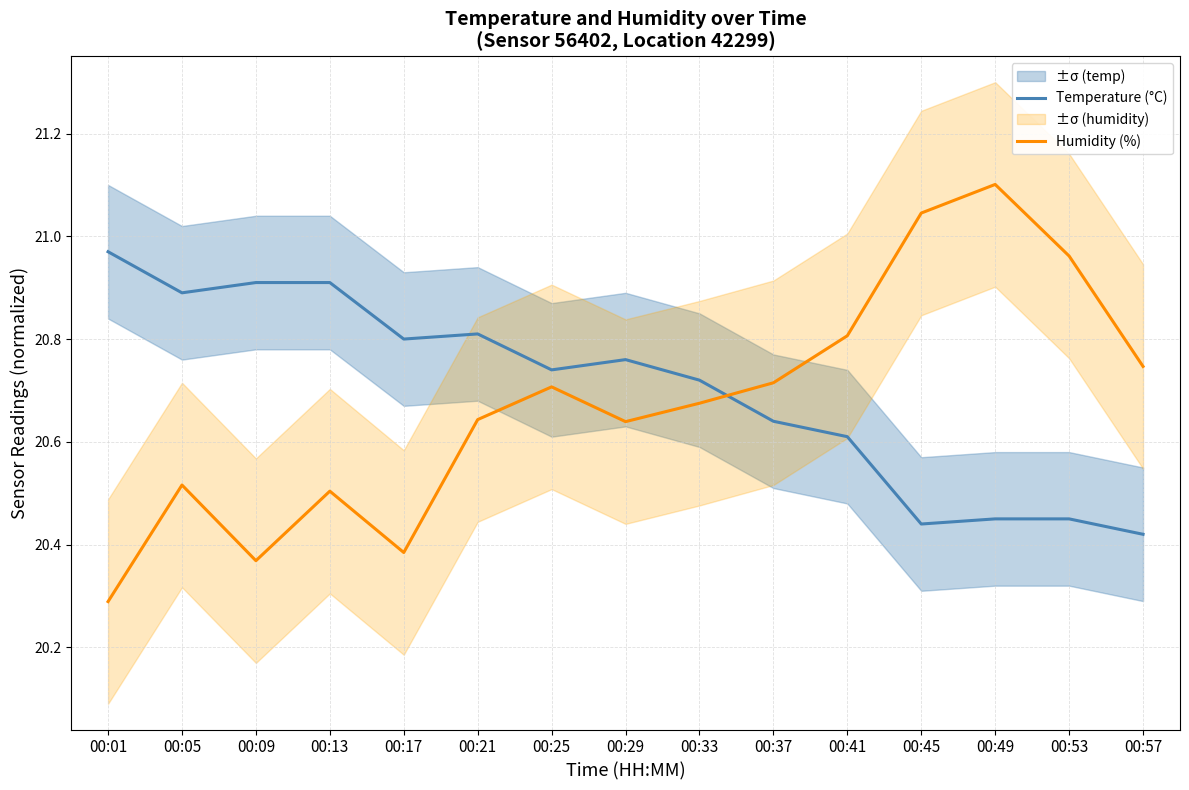

Which series has the largest range (max minus min)?

Humidity (%)